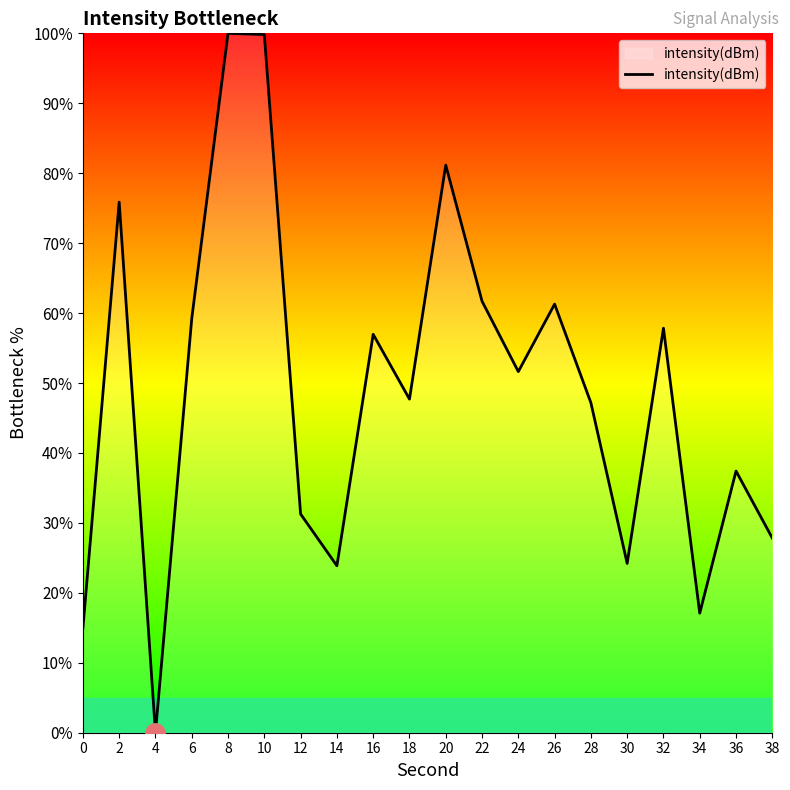

Is it true that the value at 0 is 14.9?

True